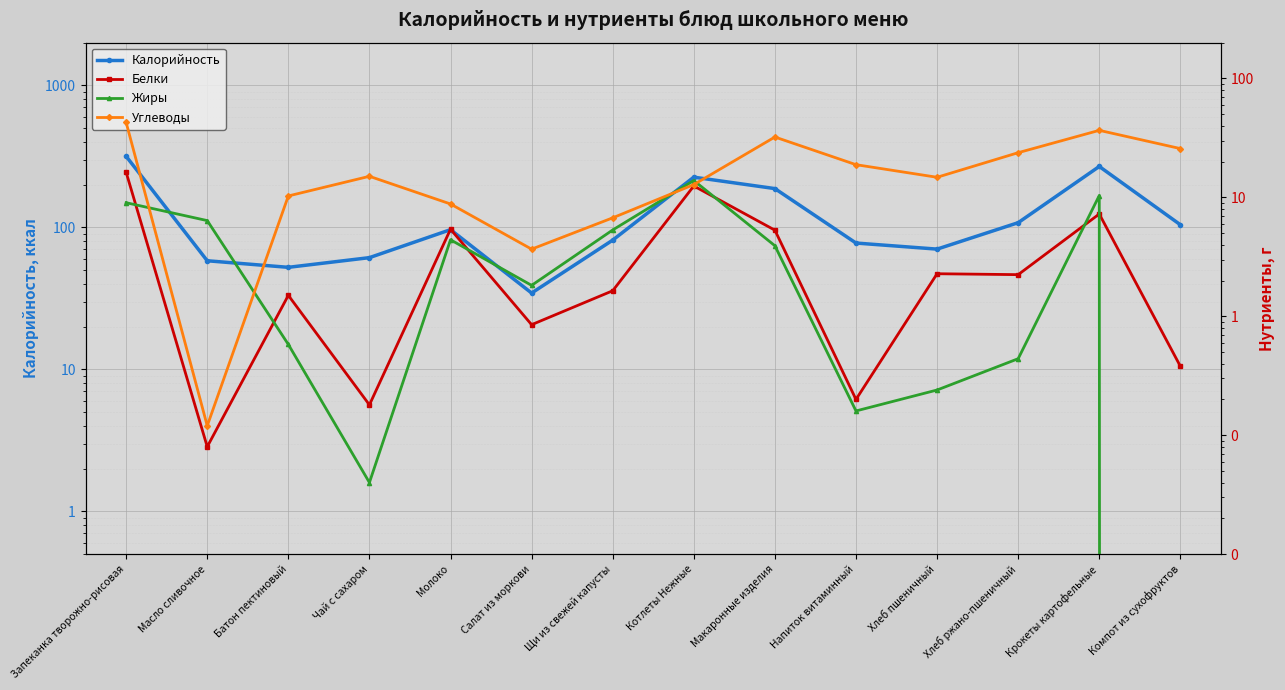

List the series in order of their peak value, lowest first.

Жиры, Белки, Углеводы, Калорийность